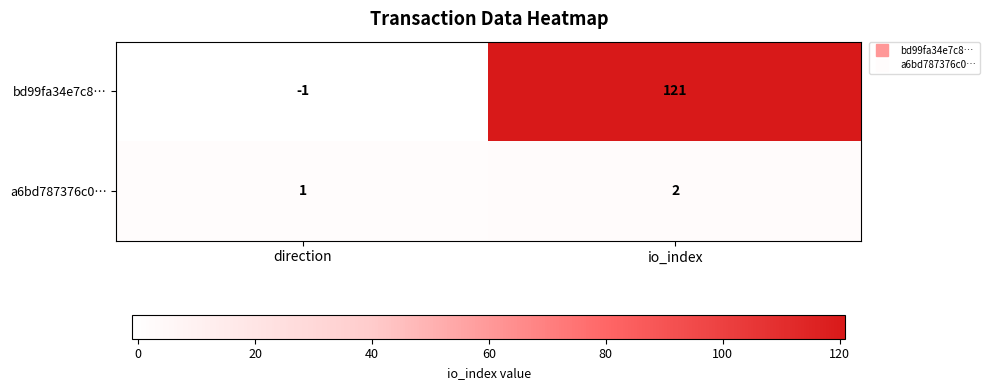

How many categories are shown in the chart?

2